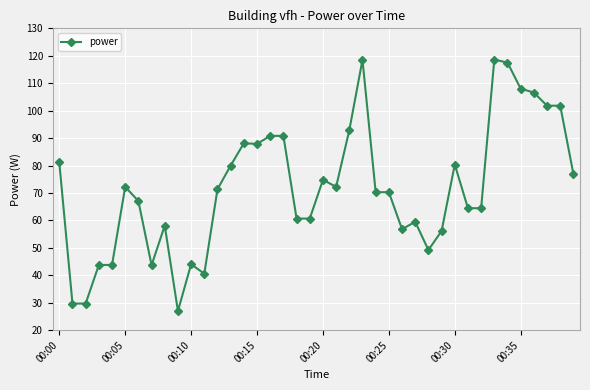

What is the maximum value shown in the chart?

118.6